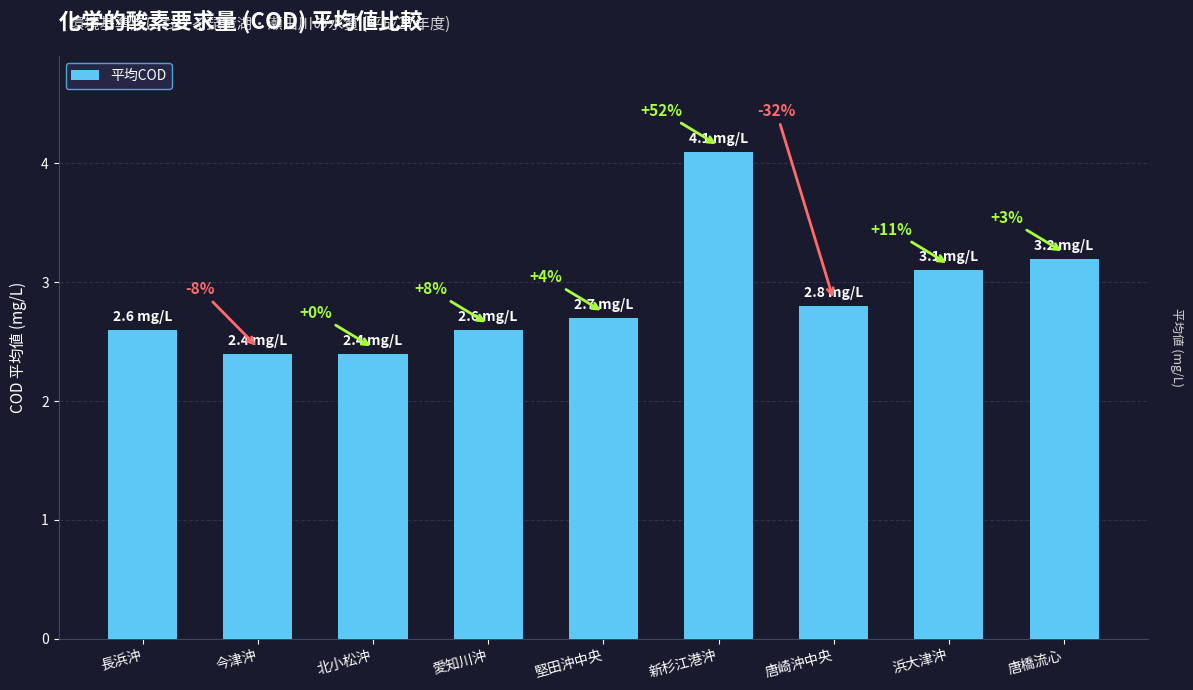

Rank the categories by value from lowest to highest.

今津沖, 北小松沖, 長浜沖, 愛知川沖, 堅田沖中央, 唐崎沖中央, 浜大津沖, 唐橋流心, 新杉江港沖